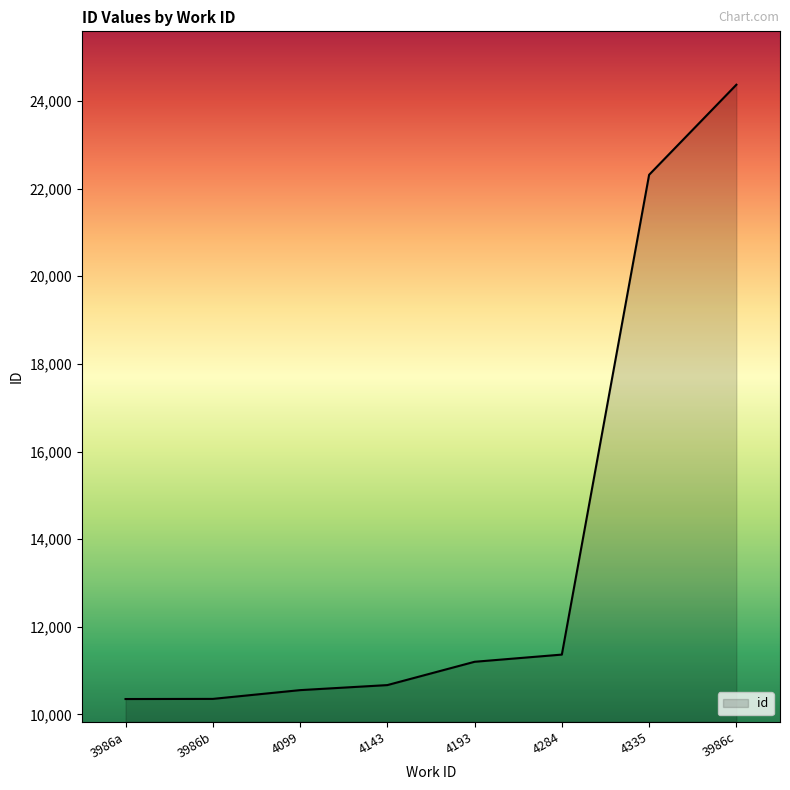

Which has a higher value, 3986c or 3986a?

3986c